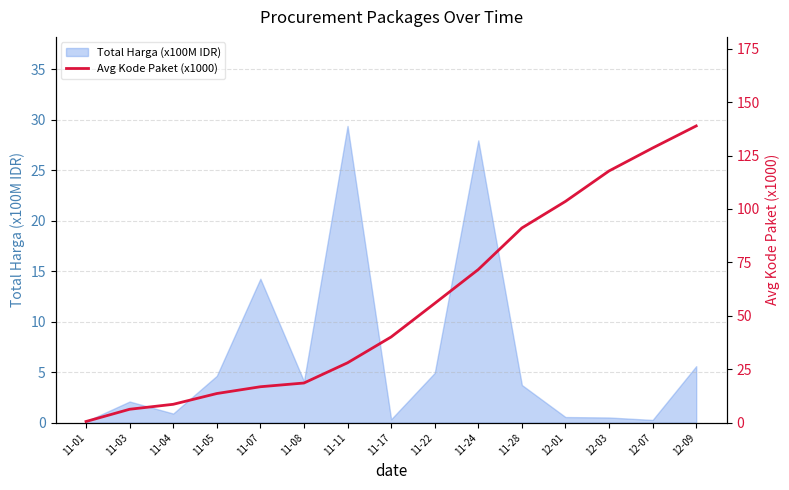

What position from the right is 11-05?

12